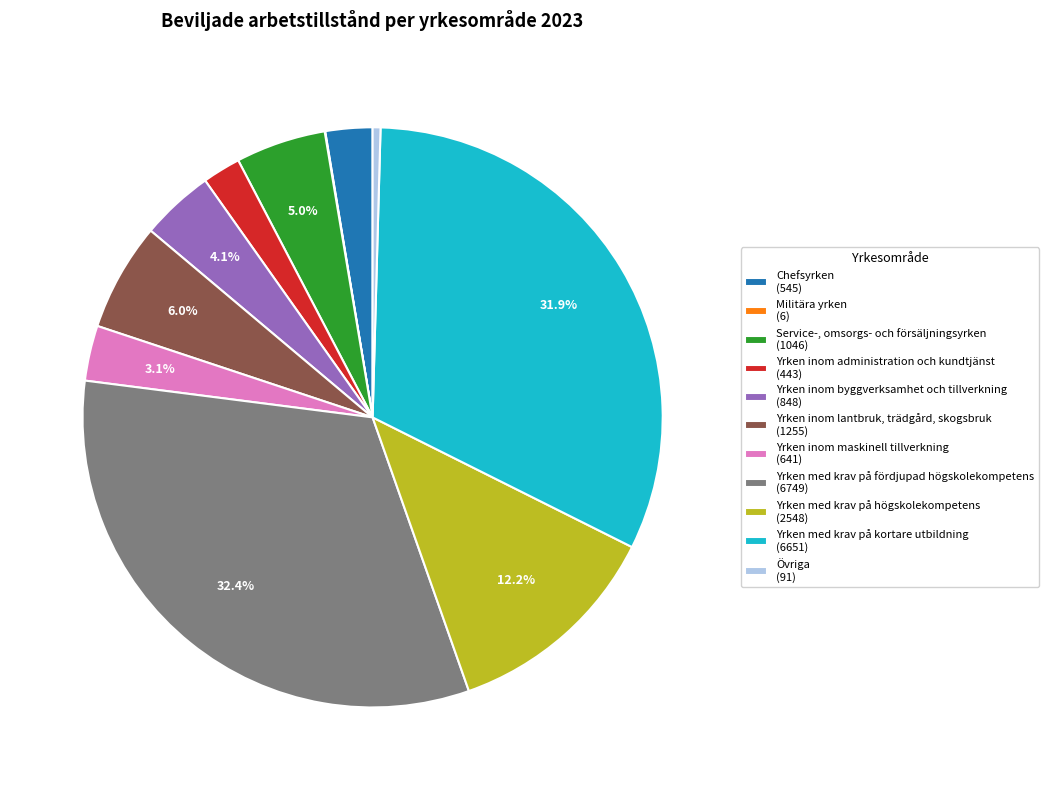

The Yrken med krav på högskolekompetens slice represents 12% of the pie. True or false?

True